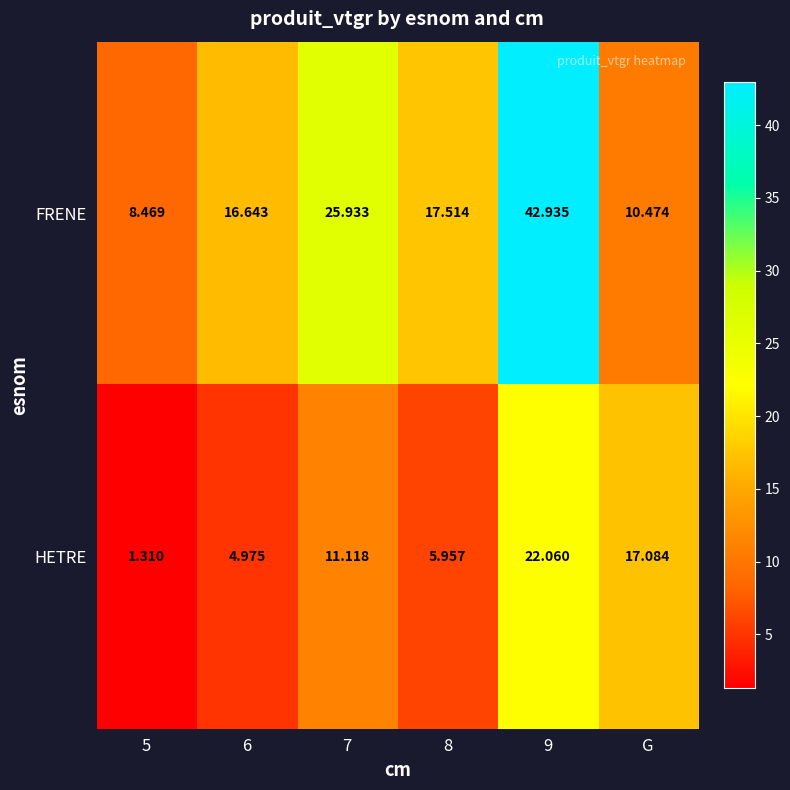

List the series in order of their overall mean, highest first.

FRENE, HETRE